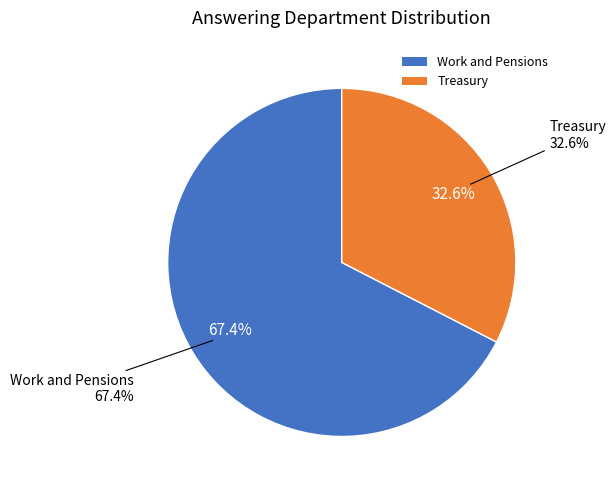

How many segments does this pie chart have?

2